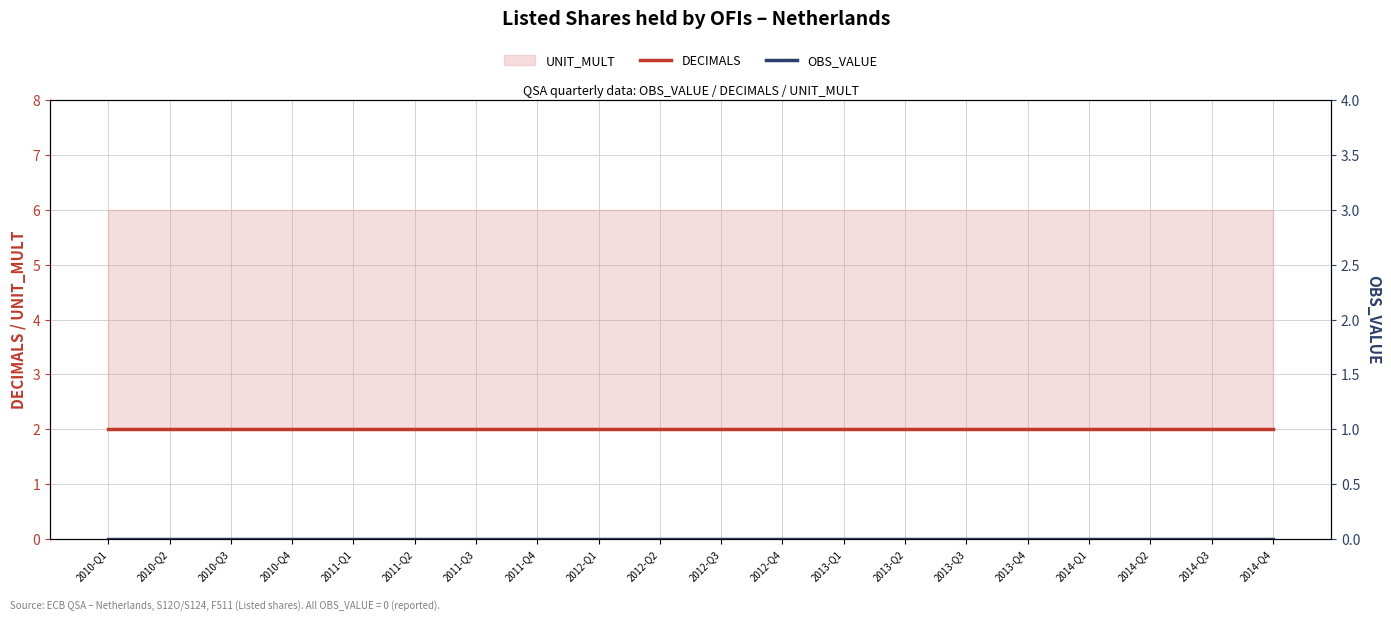

What is the label of the 12th point from the left?

2012-Q4